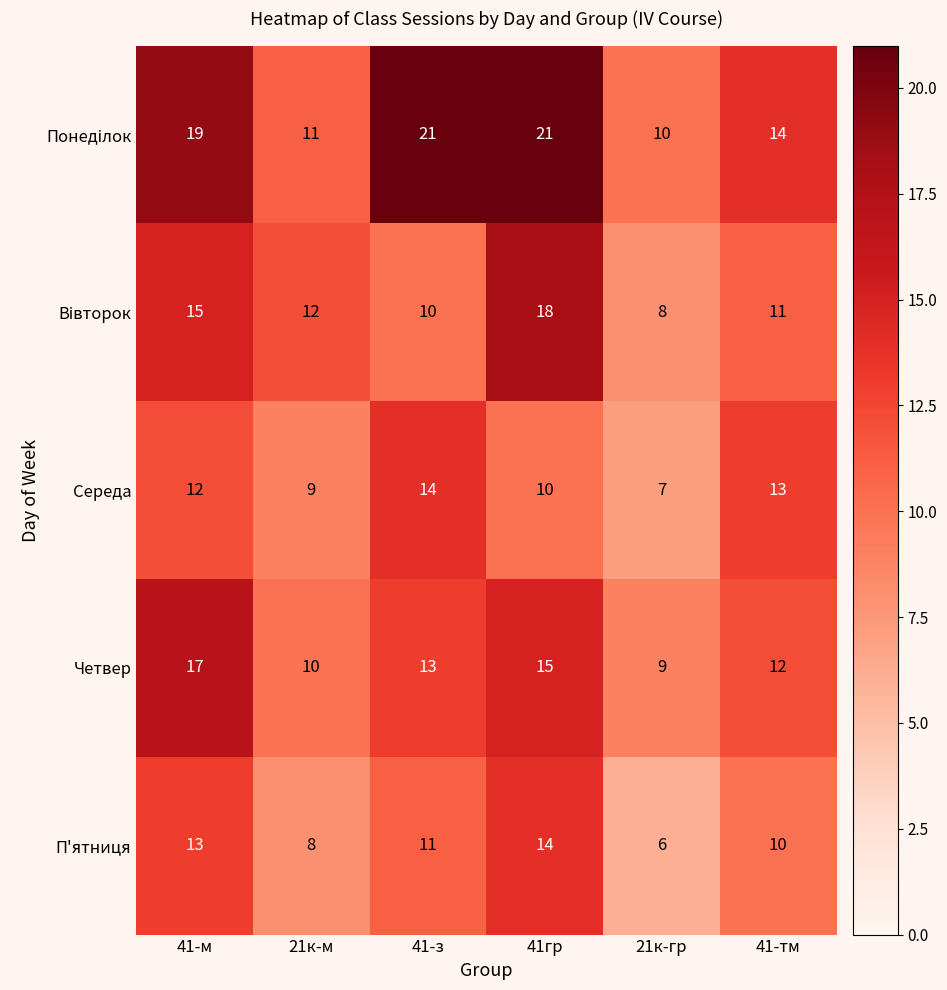

What is the average value of the Четвер series?

13